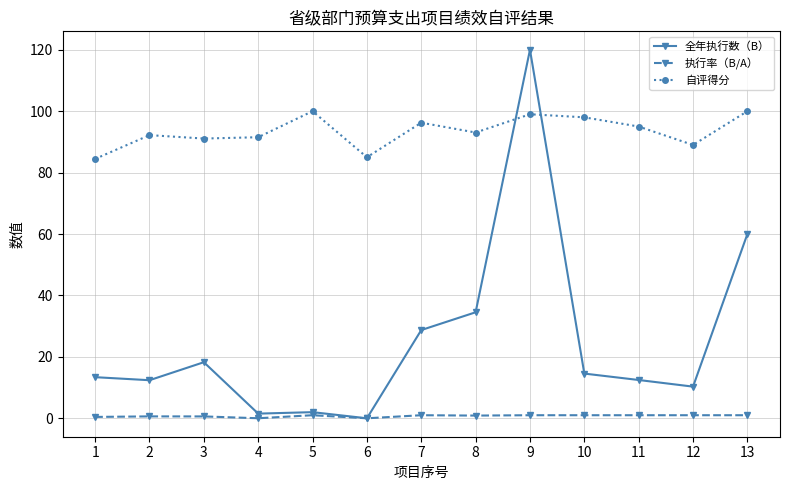

Where does the 全年执行数（B） series first go above 13?

1